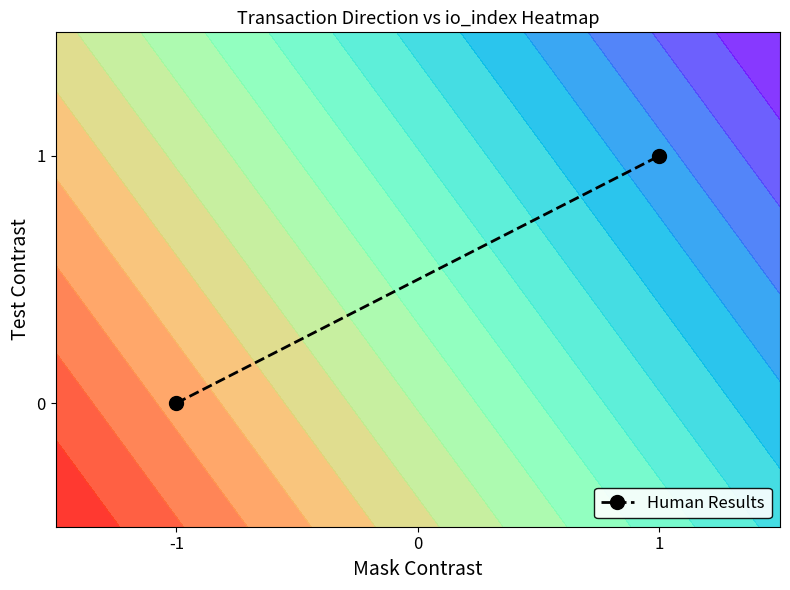

The value at -1 is 0. True or false?

False